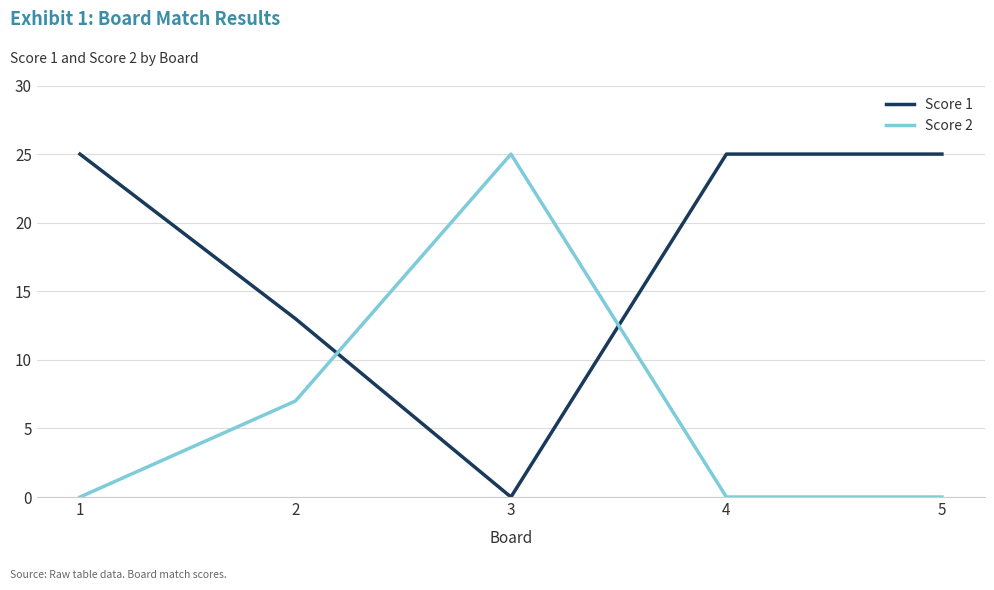

List the series in order of their overall mean, lowest first.

Score 2, Score 1